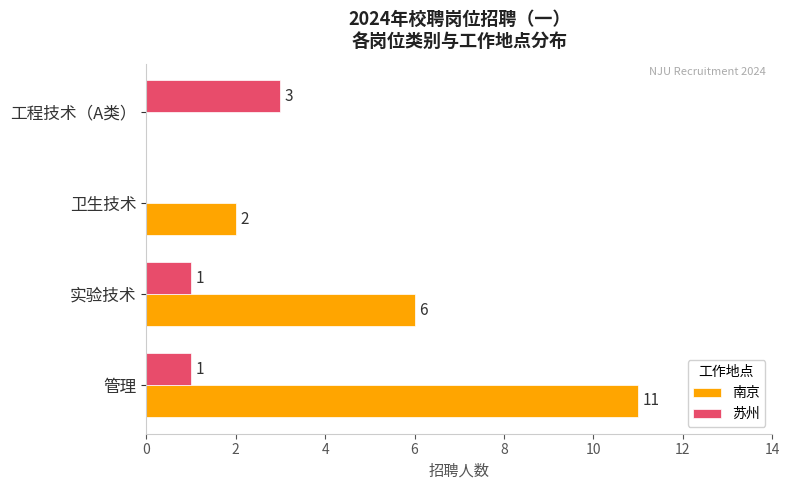

How many distinct data groups are displayed?

2